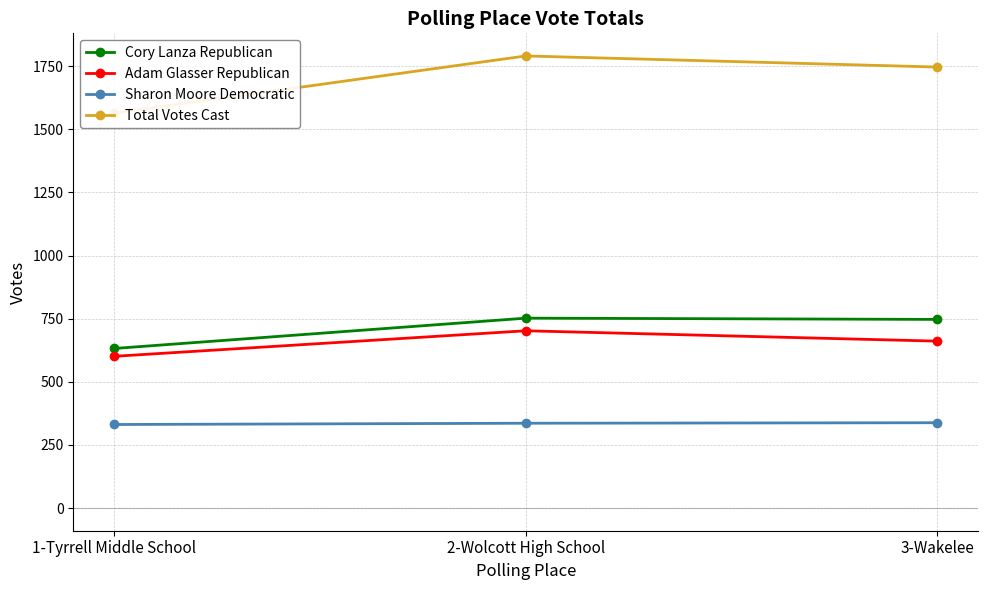

Reading left to right, extract all data points from this chart.

Cory Lanza Republican: 1-Tyrrell Middle School=632	2-Wolcott High School=752	3-Wakelee=747
Adam Glasser Republican: 1-Tyrrell Middle School=601	2-Wolcott High School=702	3-Wakelee=661
Sharon Moore Democratic: 1-Tyrrell Middle School=331	2-Wolcott High School=336	3-Wakelee=338
Total Votes Cast: 1-Tyrrell Middle School=1564	2-Wolcott High School=1790	3-Wakelee=1746